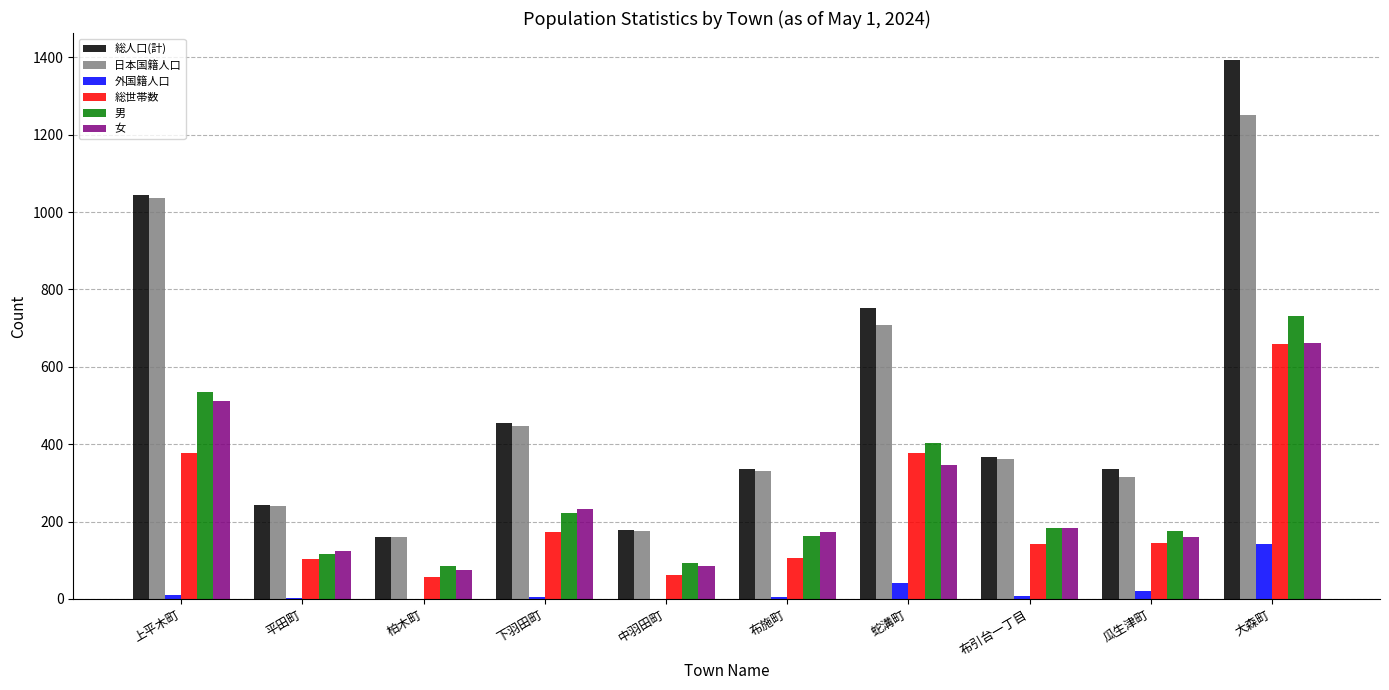

What is the total value across all series at 平田町?

828